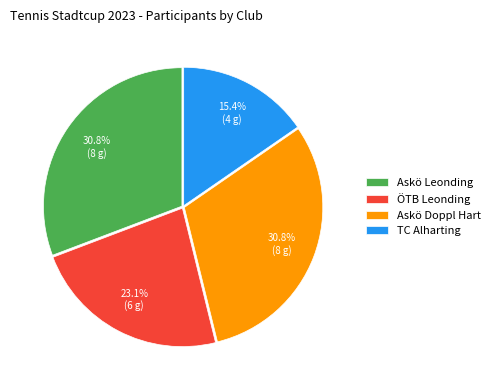

Which category has the smallest portion of the pie?

TC Alharting